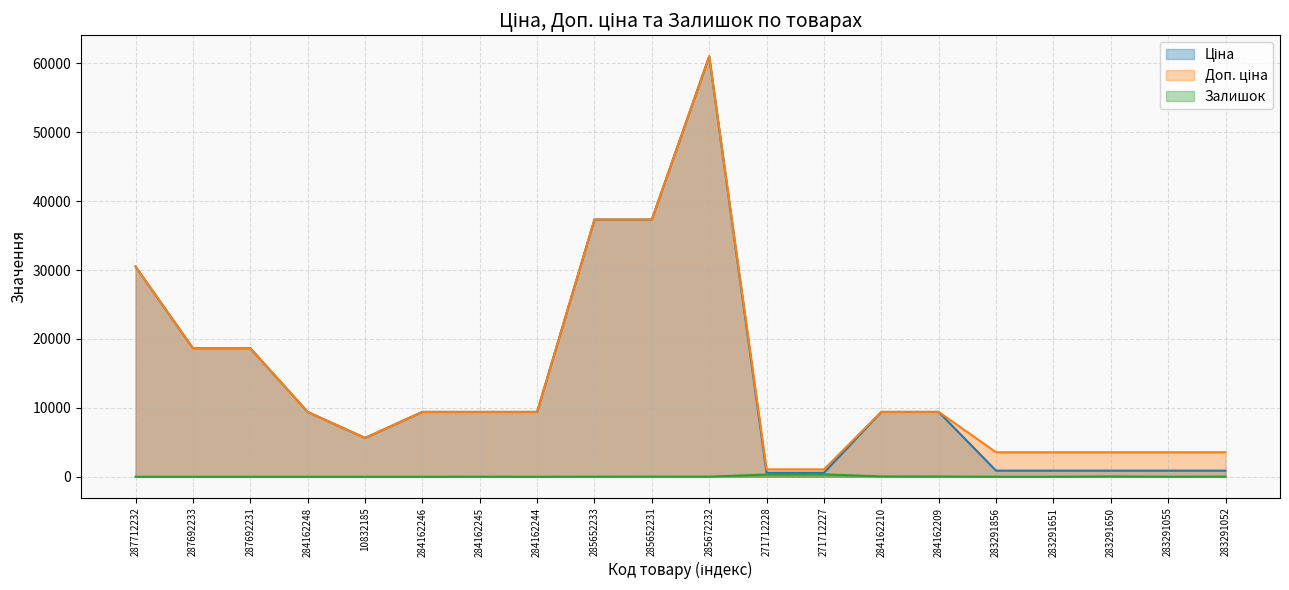

What is the label of the 1st point from the left?

287712232